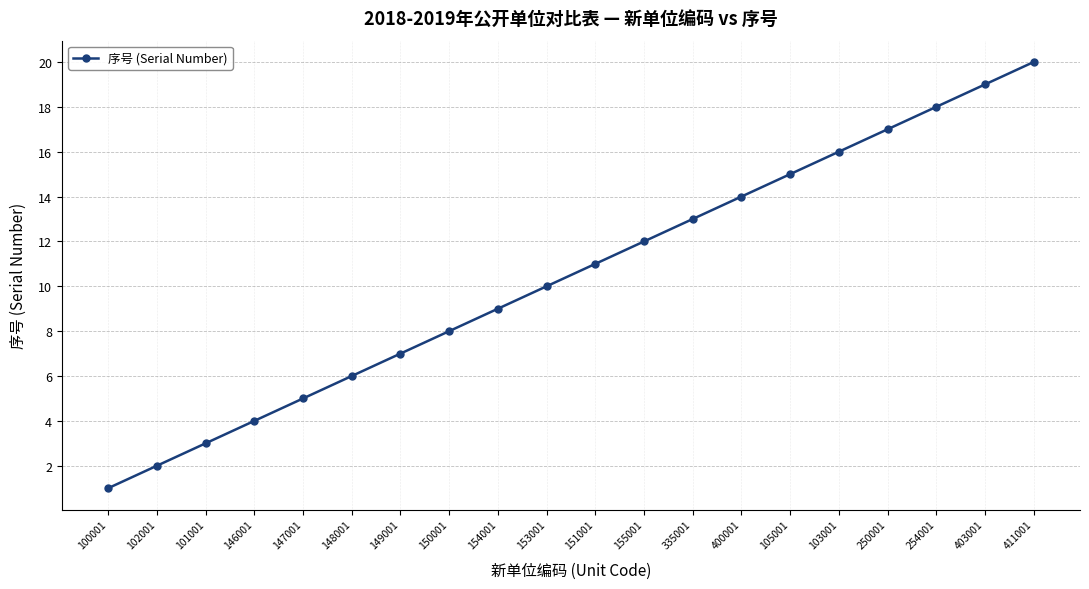

Reading left to right, what are all the values shown in this chart?

100001=1	102001=2	101001=3	146001=4	147001=5	148001=6	149001=7	150001=8	154001=9	153001=10	151001=11	155001=12	335001=13	400001=14	105001=15	103001=16	250001=17	254001=18	403001=19	411001=20